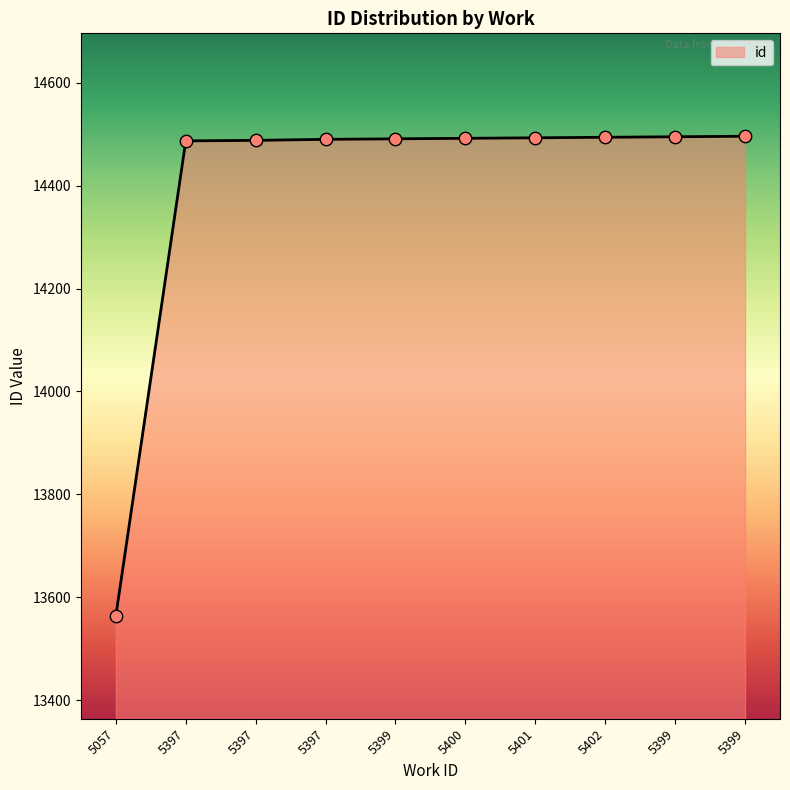

What is the change in value from 5397 to 5400?

+5